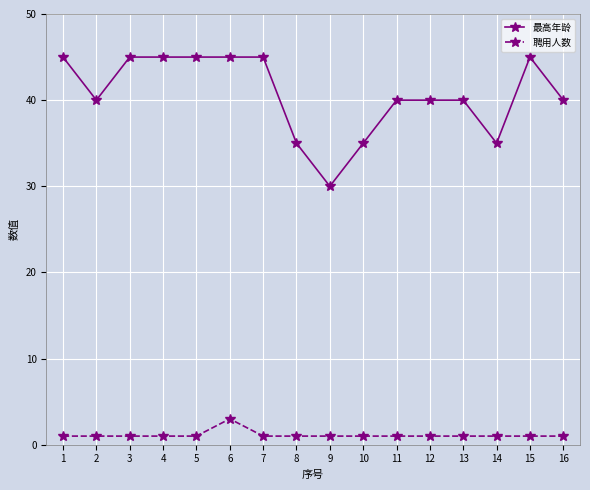

Reading left to right, list all the values displayed in this chart.

最高年龄: 1=45	2=40	3=45	4=45	5=45	6=45	7=45	8=35	9=30	10=35	11=40	12=40	13=40	14=35	15=45	16=40
聘用人数: 1=1	2=1	3=1	4=1	5=1	6=3	7=1	8=1	9=1	10=1	11=1	12=1	13=1	14=1	15=1	16=1